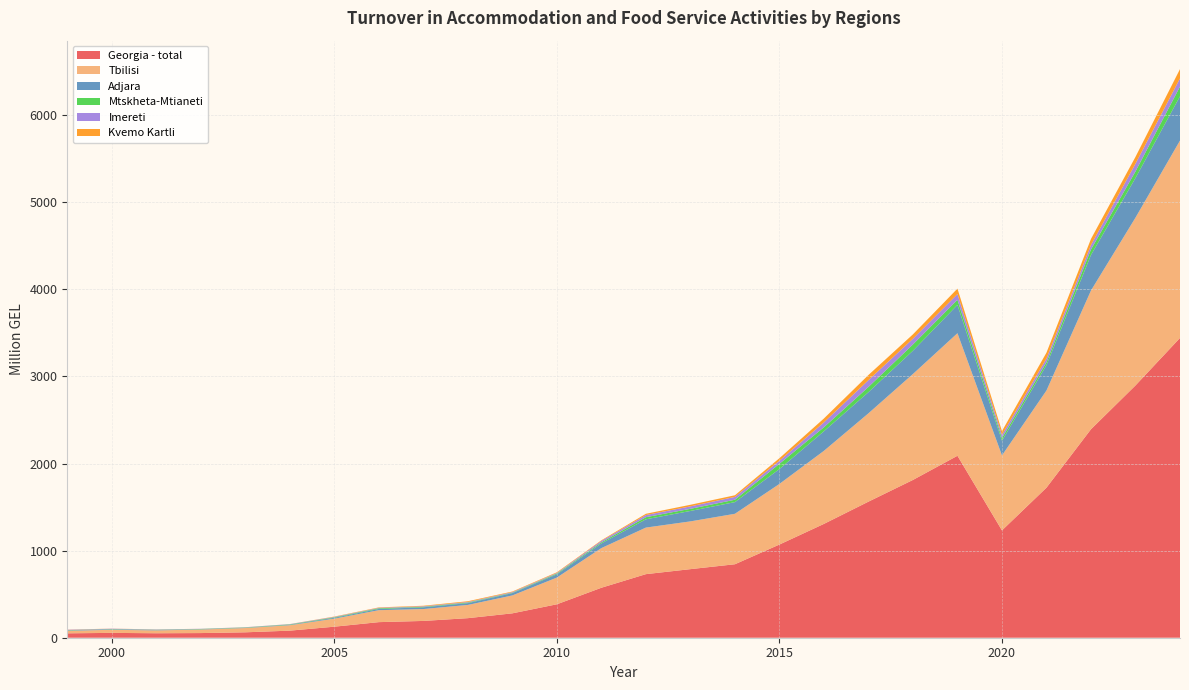

Reading left to right, extract all data points from this chart.

Georgia - total: 1999=50.5	2000=55.6	2001=51.3	2002=53.4	2003=62.1	2004=81.3	2005=126.7	2006=179.0	2007=192.8	2008=224.6	2009=280.0	2010=383.9	2011=573.8	2012=730.0	2013=787.4	2014=843.6	2015=1069.8	2016=1307.0	2017=1562.3	2018=1811.7	2019=2089.1	2020=1232.4	2021=1722.9	2022=2393.7	2023=2896.9	2024=3442.0
Tbilisi: 1999=29.1	2000=35.6	2001=32.9	2002=40.5	2003=49.1	2004=62.2	2005=92.0	2006=137.1	2007=136.4	2008=151.9	2009=205.7	2010=306.7	2011=455.3	2012=534.6	2013=548.3	2014=579.3	2015=696.0	2016=838.8	2017=1014.2	2018=1216.3	2019=1407.3	2020=860.5	2021=1115.5	2022=1592.7	2023=1926.4	2024=2266.3
Adjara: 1999=4.8	2000=5.6	2001=3.3	2002=3.5	2003=3.3	2004=5.1	2005=10.2	2006=14.2	2007=20.2	2008=20.5	2009=26.5	2010=37.7	2011=54.2	2012=95.0	2013=119.9	2014=134.1	2015=170.9	2016=225.3	2017=243.1	2018=267.6	2019=324.9	2020=168.9	2021=291.5	2022=408.4	2023=455.5	2024=508.8
Mtskheta-Mtianeti: 1999=2.5	2000=2.9	2001=3.5	2002=3.1	2003=3.3	2004=4.5	2005=5.8	2006=7.9	2007=5.4	2008=6.8	2009=4.9	2010=8.6	2011=12.3	2012=24.3	2013=24.4	2014=27.4	2015=60.2	2016=45.8	2017=59.6	2018=71.6	2019=58.6	2020=30.6	2021=32.4	2022=63.3	2023=75.3	2024=110.7
Imereti: 1999=4.5	2000=3.8	2001=4.0	2002=2.1	2003=2.5	2004=3.2	2005=4.9	2006=5.5	2007=6.3	2008=6.3	2009=7.0	2010=7.3	2011=16.4	2012=24.6	2013=28.1	2014=32.4	2015=34.7	2016=55.9	2017=78.1	2018=65.9	2019=66.0	2020=36.3	2021=43.4	2022=50.9	2023=89.1	2024=94.7
Kvemo Kartli: 1999=1.8	2000=1.2	2001=0.6	2002=0.3	2003=0.5	2004=0.5	2005=3.5	2006=4.6	2007=6.1	2008=8.9	2009=6.5	2010=7.3	2011=6.8	2012=14.7	2013=18.4	2014=19.0	2015=29.7	2016=44.6	2017=59.2	2018=50.2	2019=62.4	2020=43.9	2021=67.6	2022=70.0	2023=78.0	2024=106.3